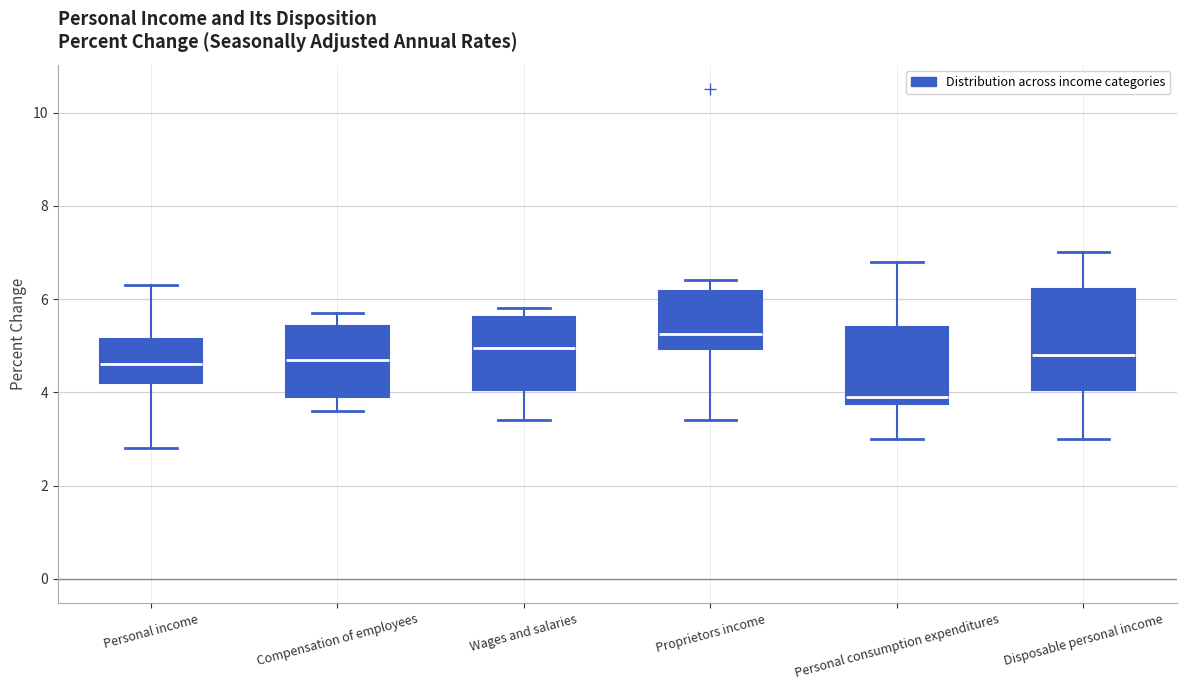

Which box's median line is the highest?

Proprietors income